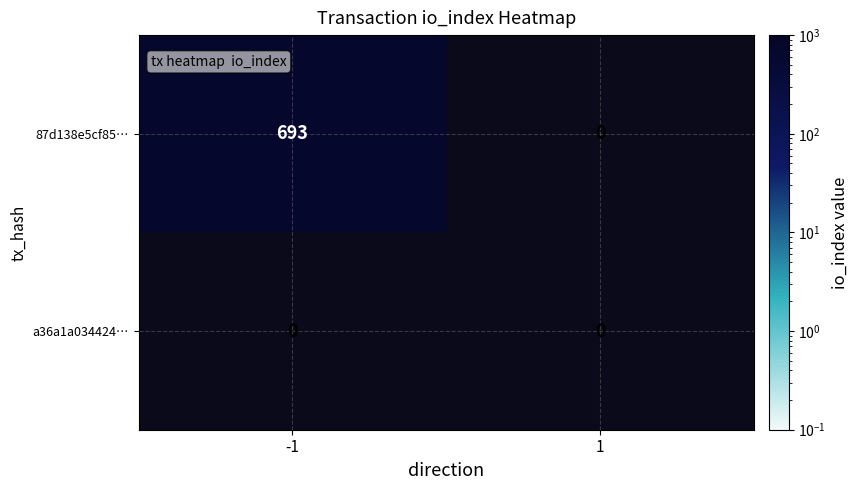

At -1, list the series in order from smallest to largest.

a36a1a034424d3f8726285caad5f54d937266b6, 87d138e5cf85982307869653beab3e76fbb6d7a